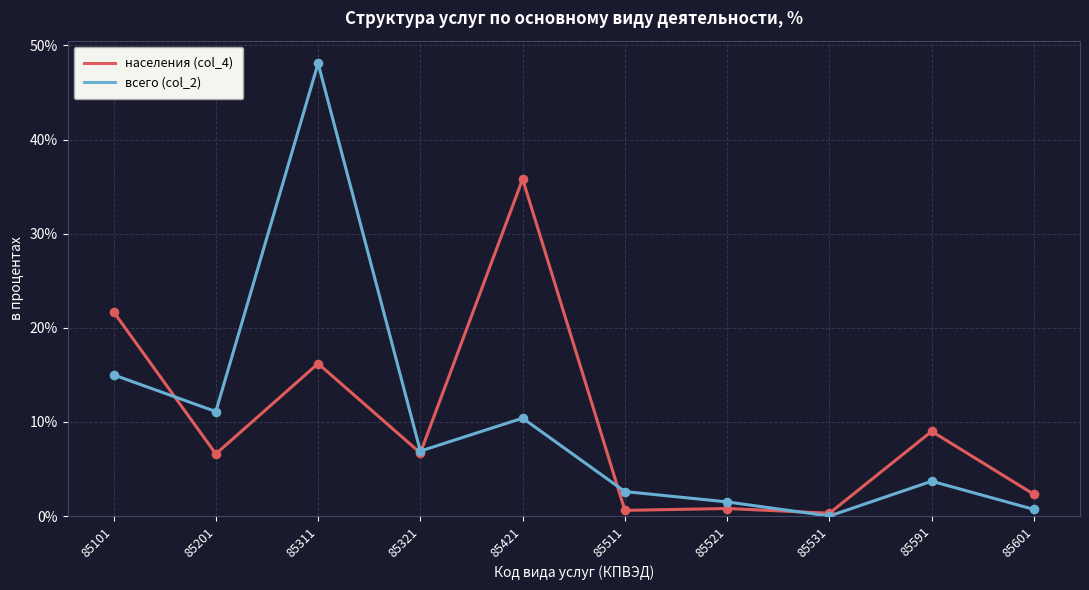

What are all the series names shown in the legend?

населения (col_4), всего (col_2)